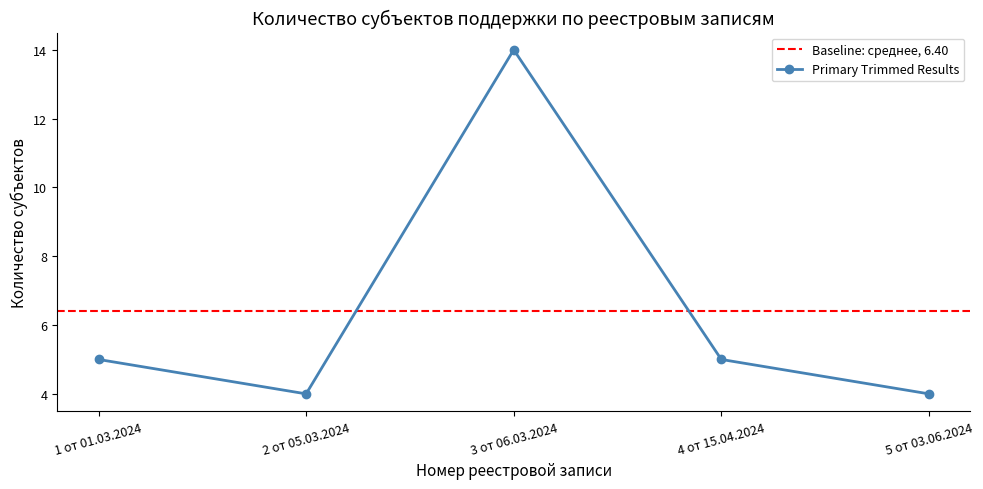

Where is the first local maximum for Primary Trimmed Results?

3 от 06.03.2024